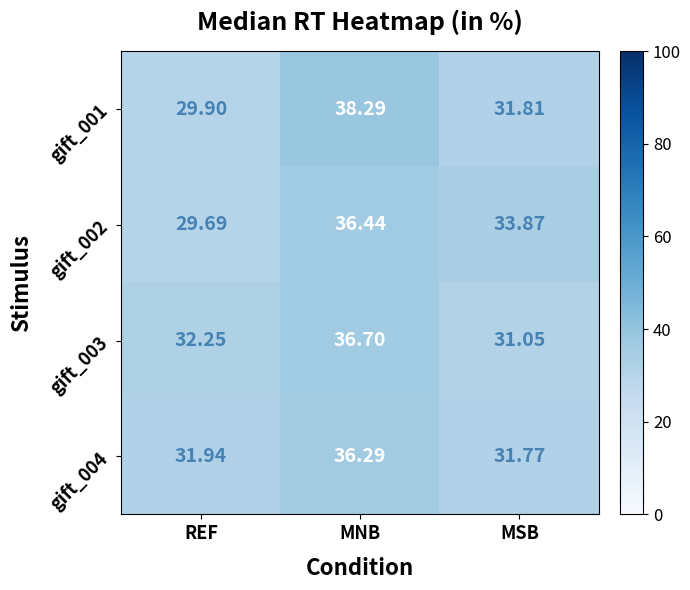

Between REF and MNB, which series saw the biggest shift?

gift_001